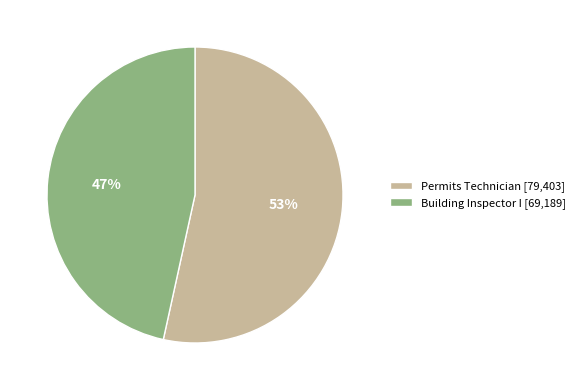

To the nearest percent, what is the combined percentage of Building Inspector I and Permits Technician?

100%